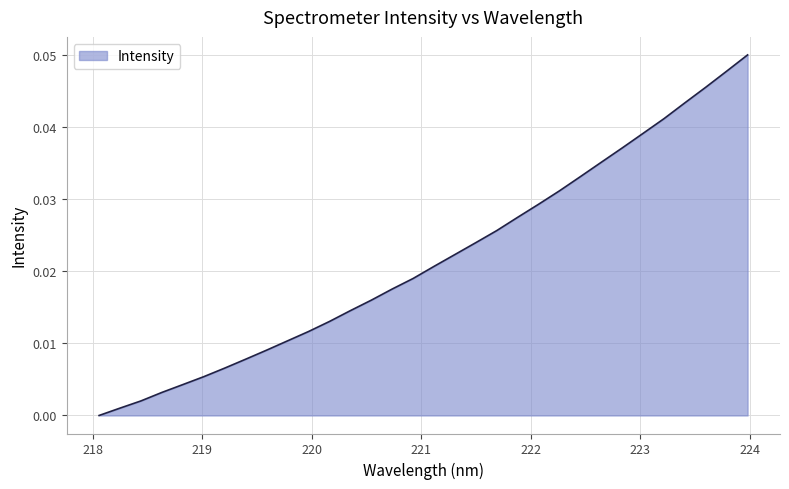

How many distinct data groups are displayed?

1